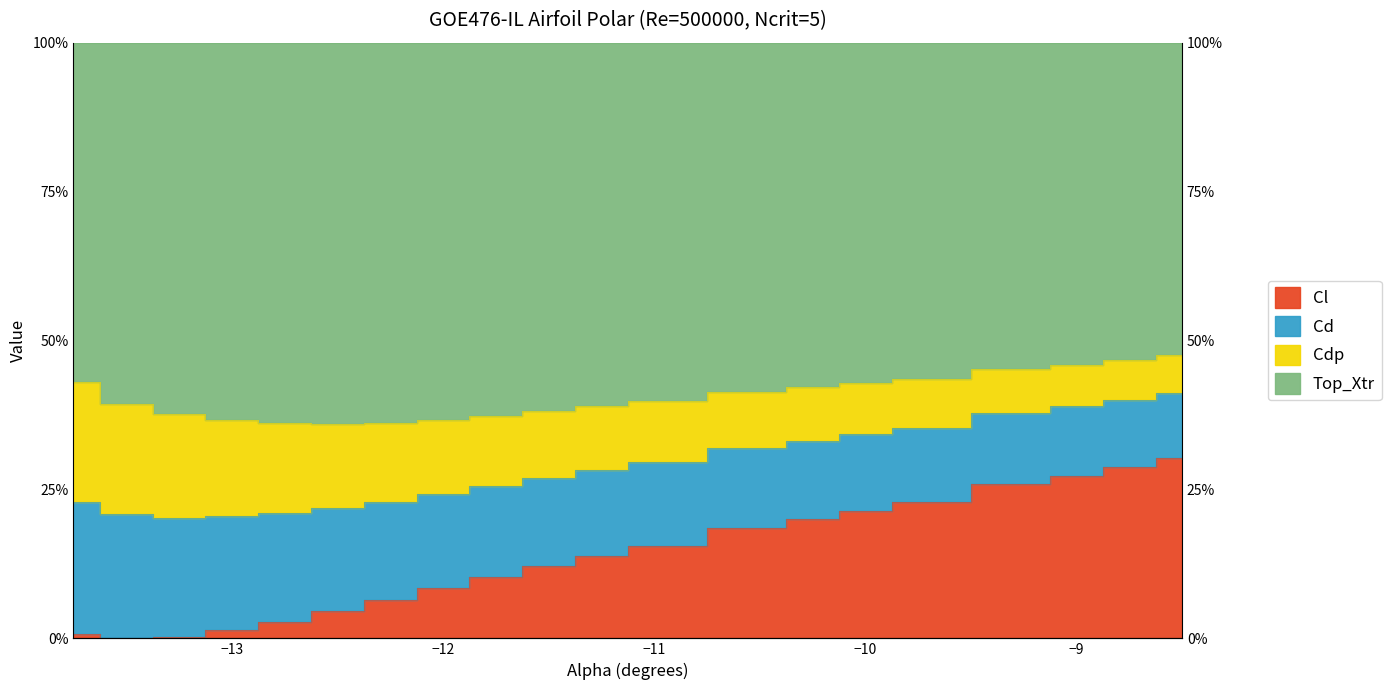

At which category is the sum across all series the highest?

-8.5